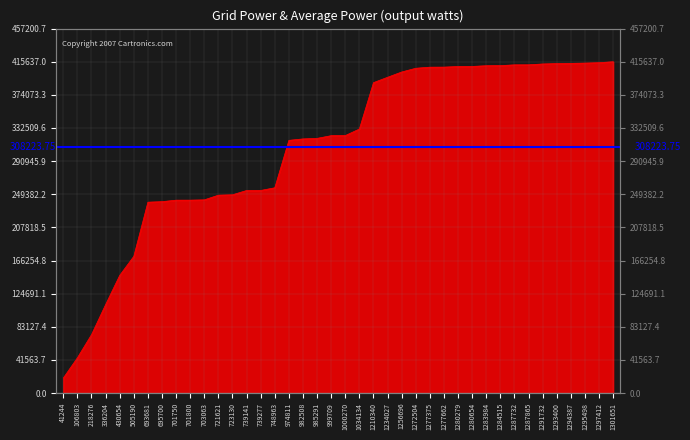

What is the greatest value displayed?

415637